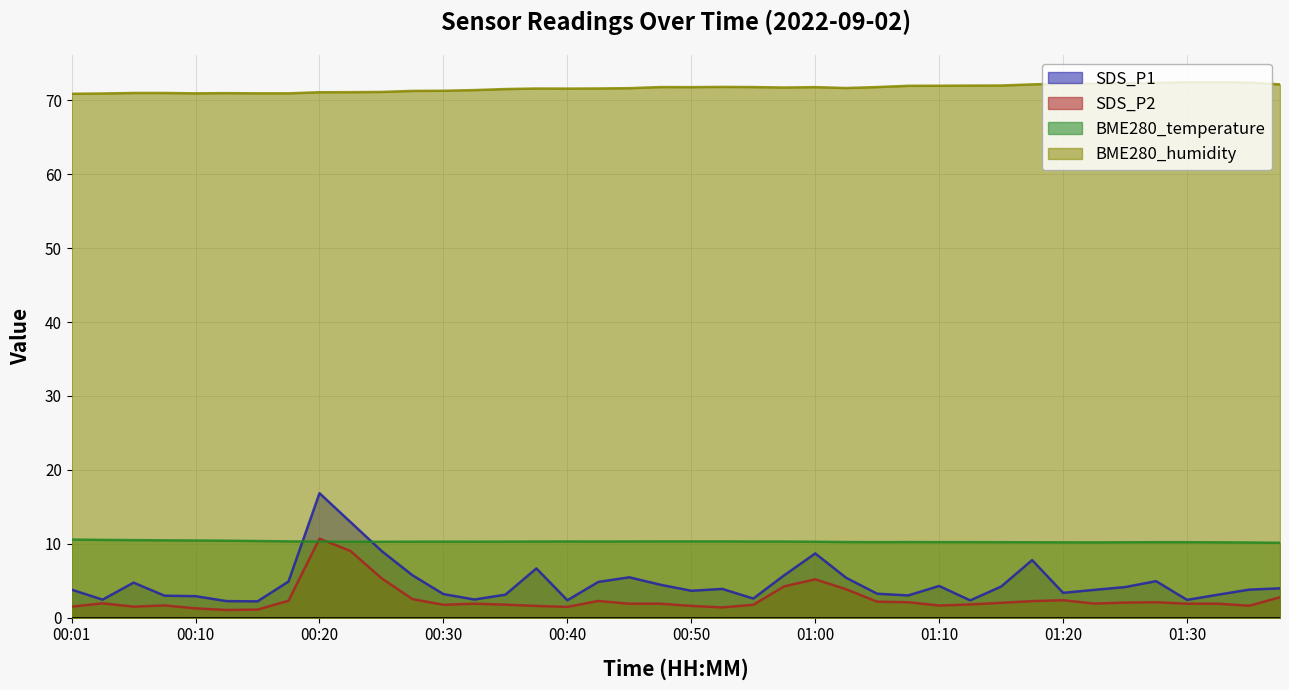

True or false: BME280_temperature and BME280_humidity intersect in this chart.

False